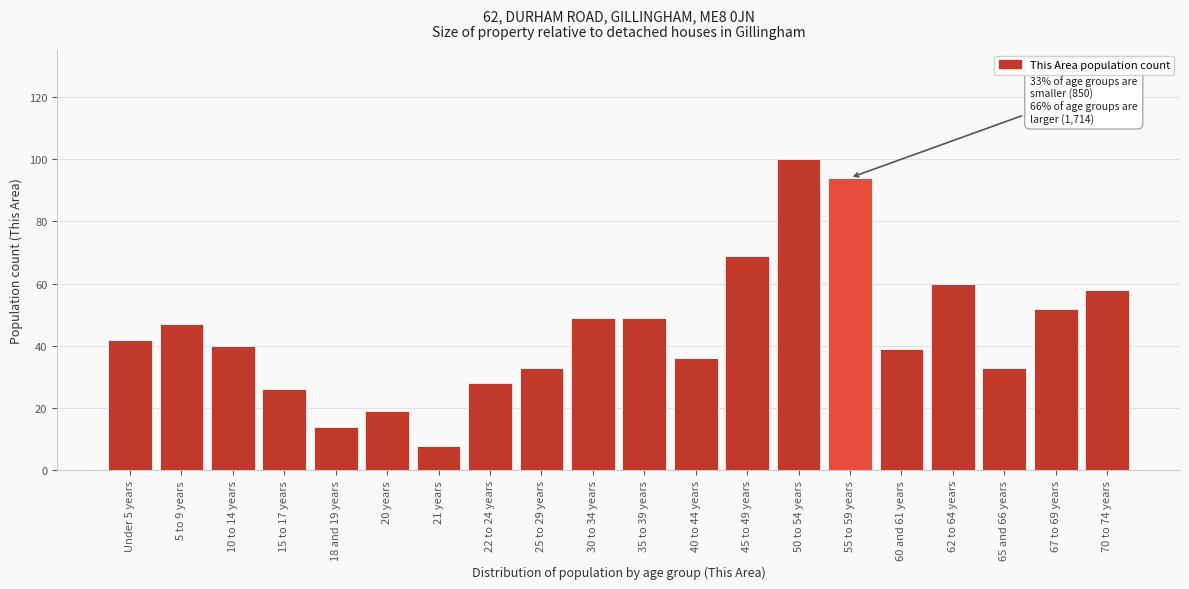

Reading right to left, extract all data points from this chart.

70 to 74 years=58	67 to 69 years=52	65 and 66 years=33	62 to 64 years=60	60 and 61 years=39	55 to 59 years=94	50 to 54 years=100	45 to 49 years=69	40 to 44 years=36	35 to 39 years=49	30 to 34 years=49	25 to 29 years=33	22 to 24 years=28	21 years=8	20 years=19	18 and 19 years=14	15 to 17 years=26	10 to 14 years=40	5 to 9 years=47	Under 5 years=42